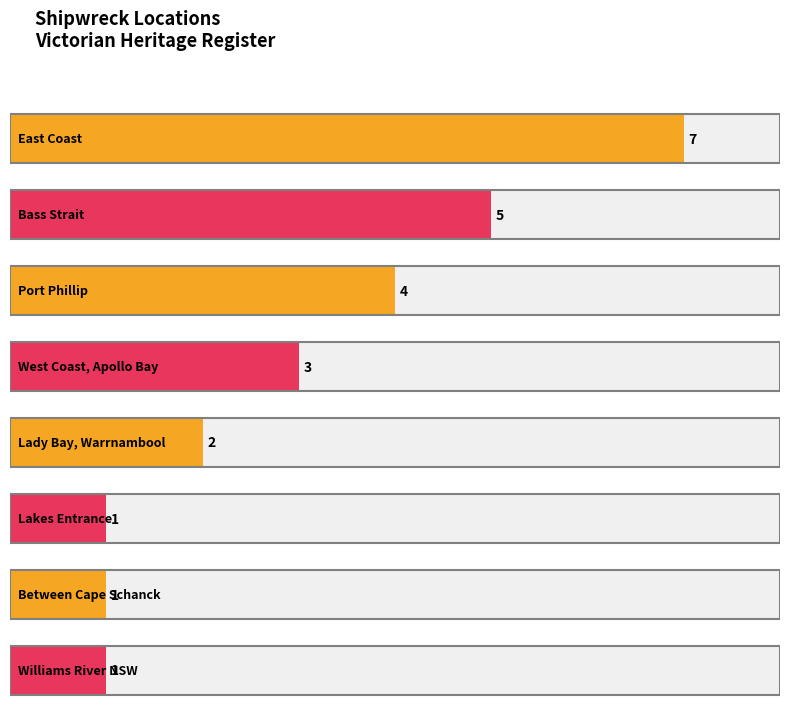

True or false: the data shows 1 at Between Cape Schanck.

False